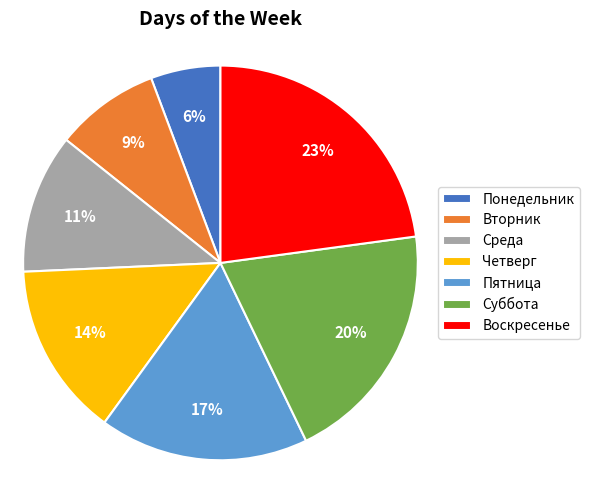

How many slices are in this pie chart?

7